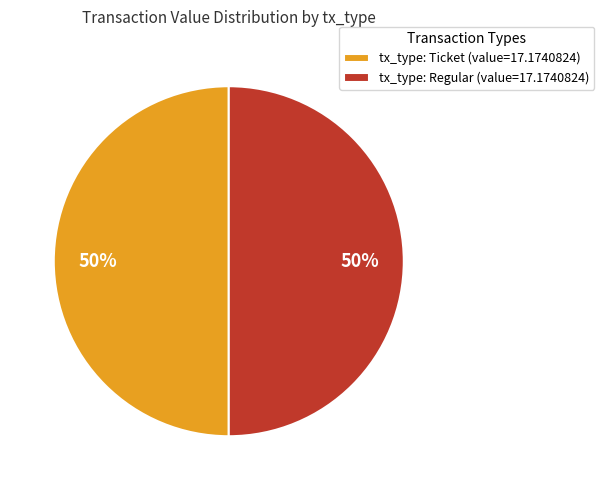

Is it true that tx_type: Ticket (value=17.1740824) is 55% of the pie?

False